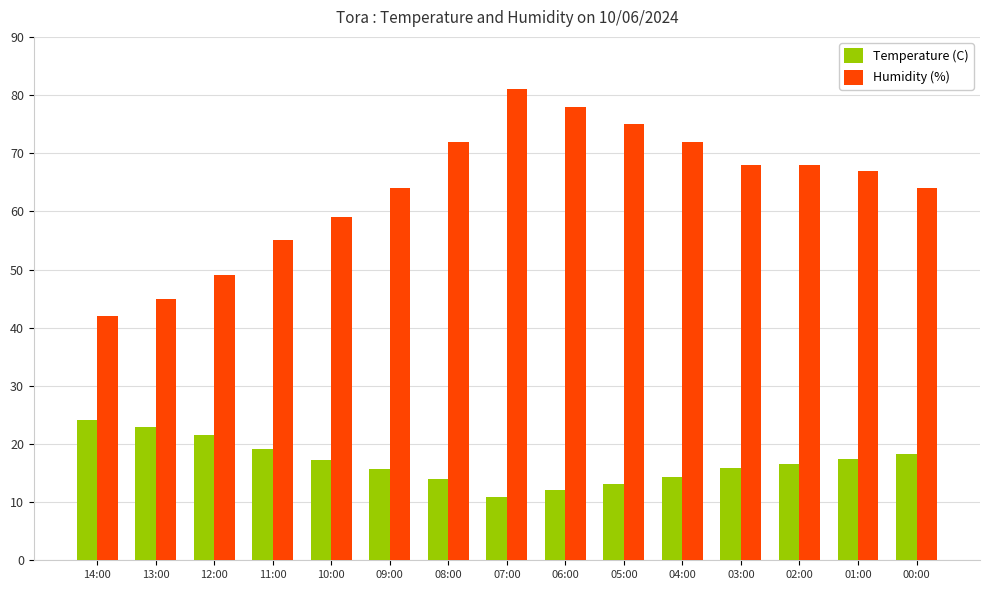

How many bars are there in each group?

2